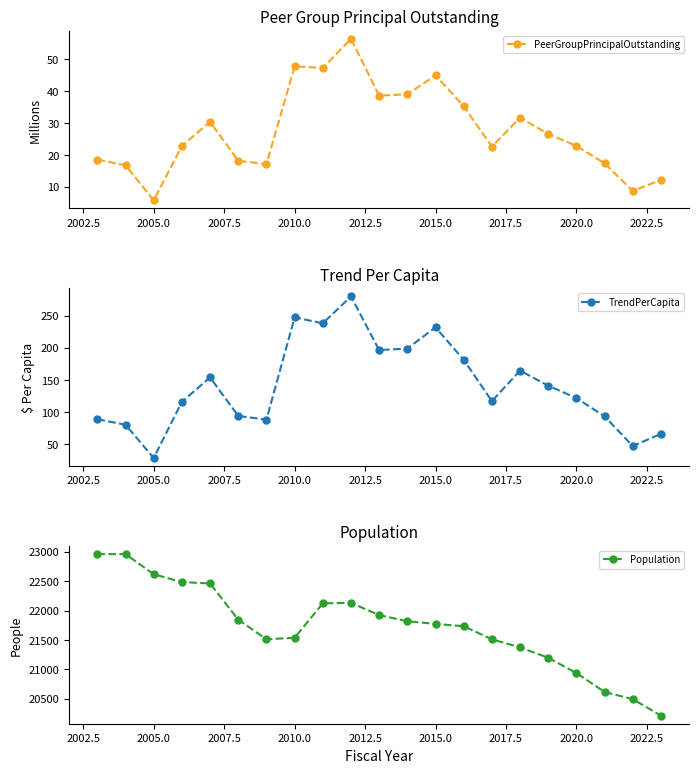

How many data points in TrendPerCapita are above 121?

11